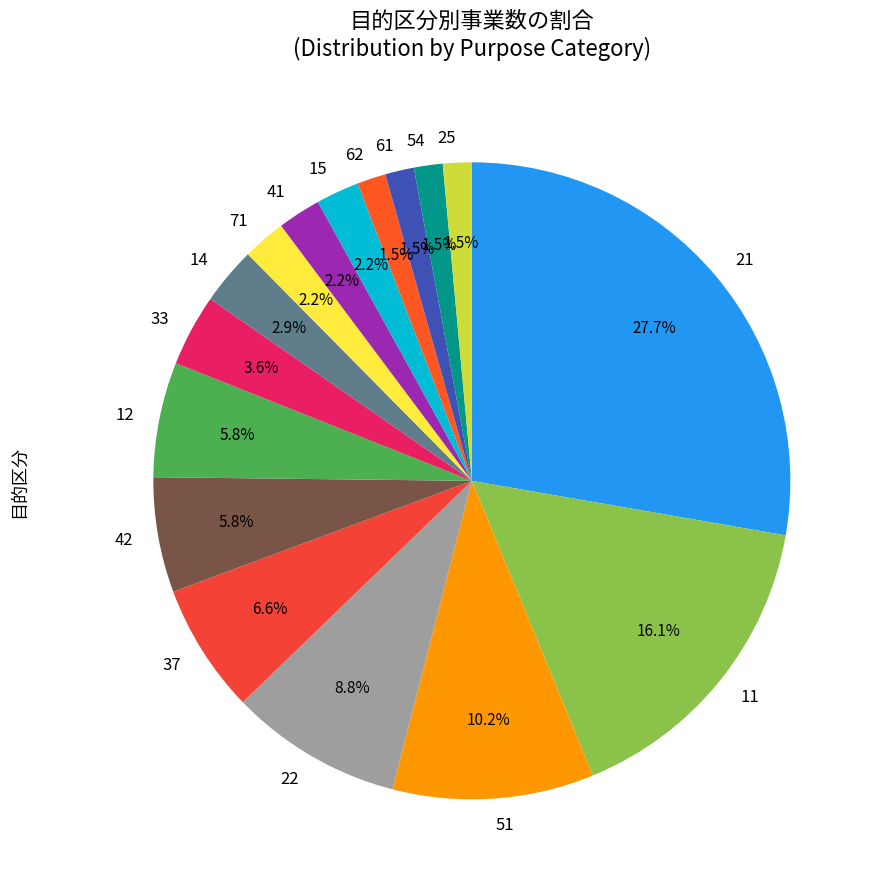

Count the number of slices in the pie.

16